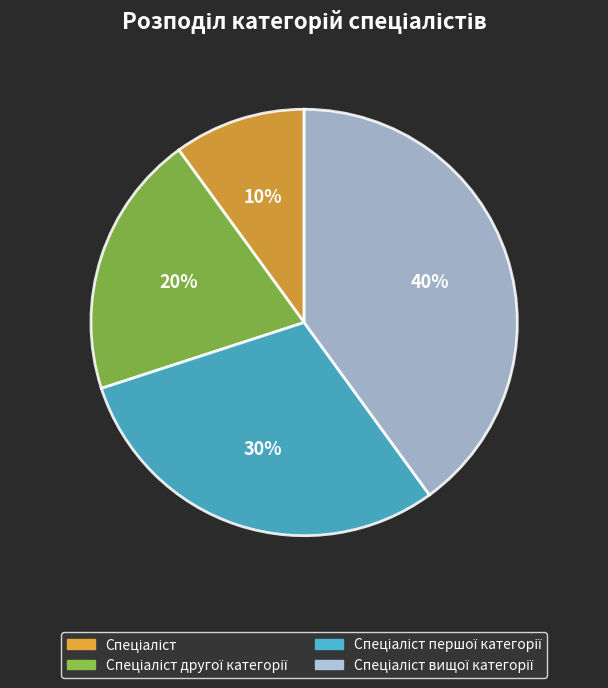

To the nearest percent, what is the average slice percentage?

25%